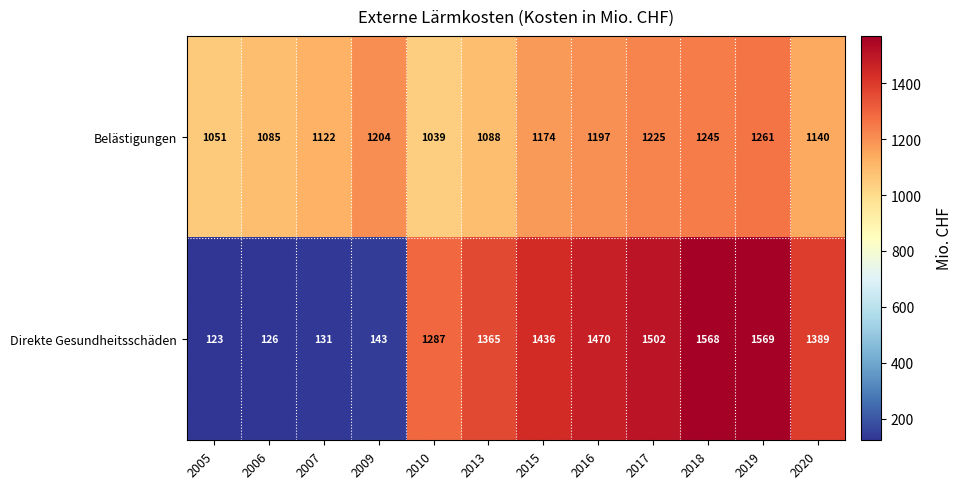

Count the number of categories in the chart.

12